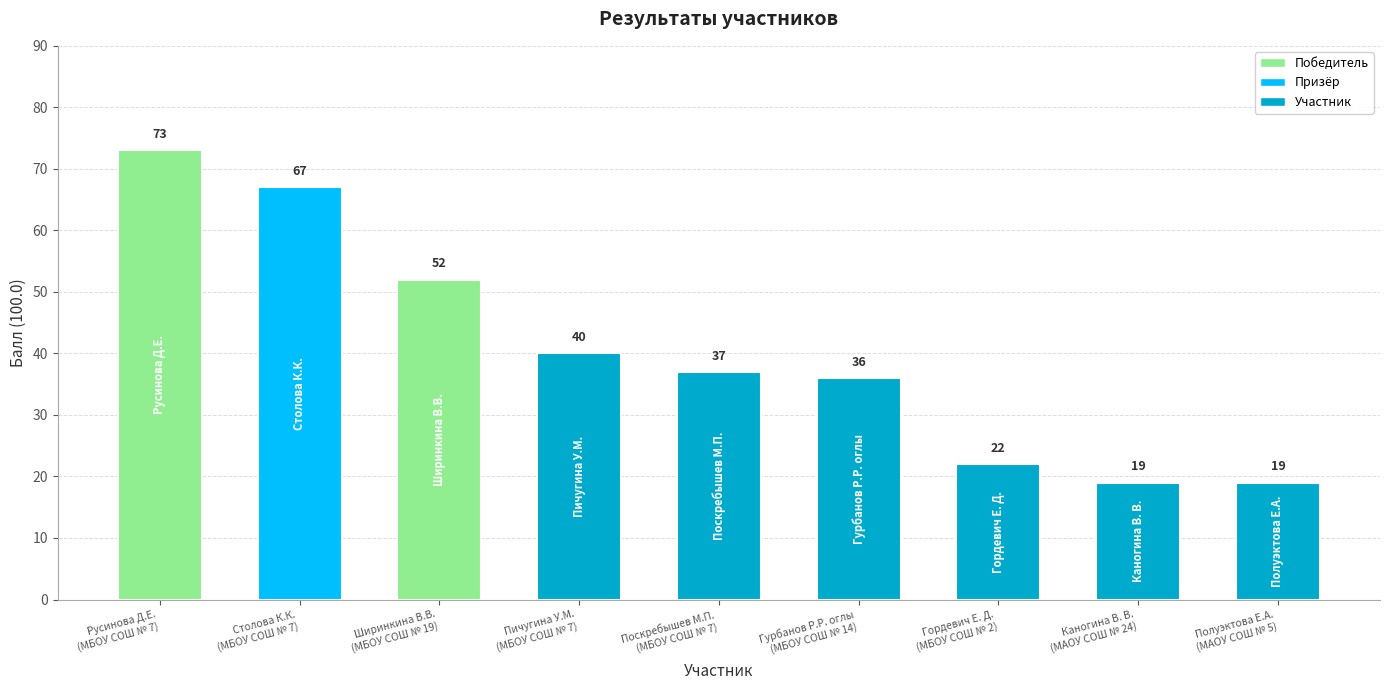

The value at Ширинкина В.В. is 16. True or false?

False